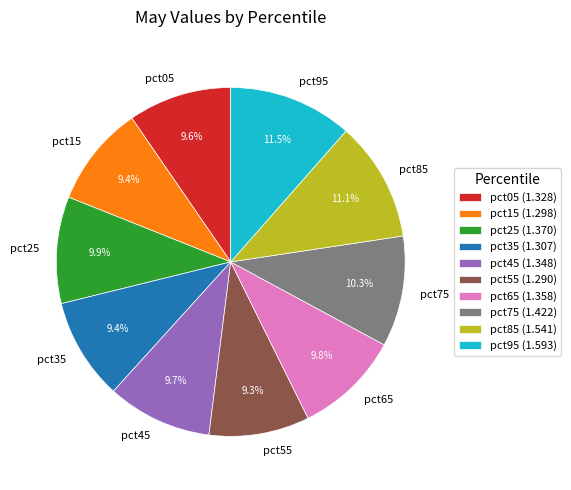

What portion of the pie excludes pct15?

90.6%